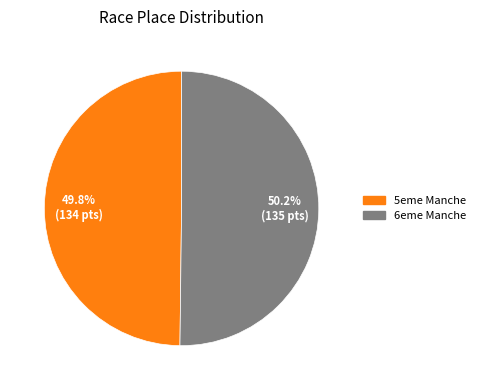

Is there a majority slice in this chart?

Yes